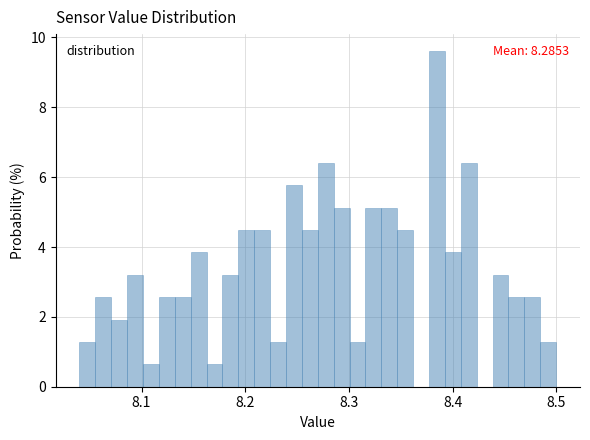

Read against the x-axis, roughly where is the centre of the tallest bar?

8.39